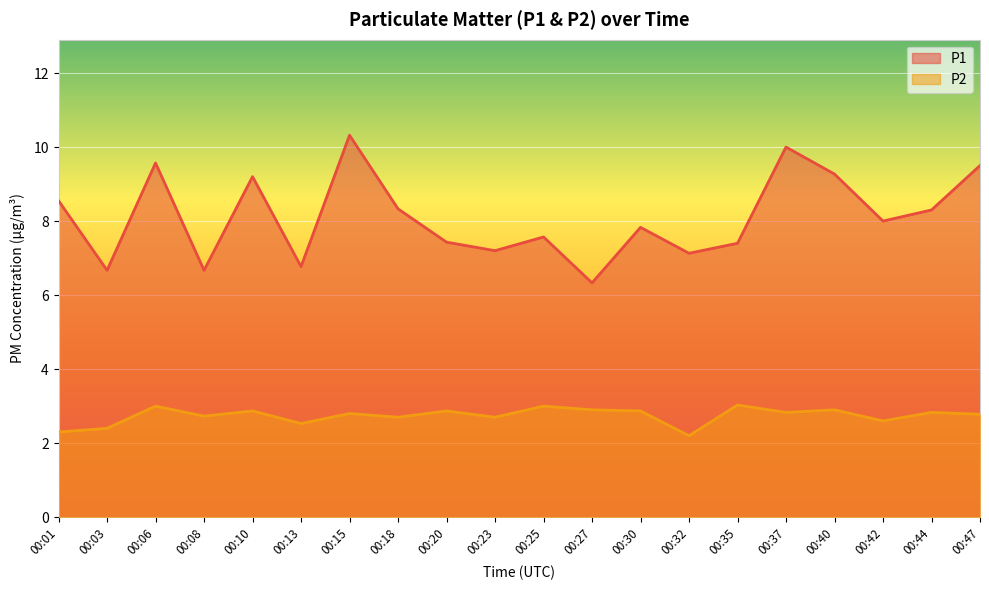

Which series has the largest total across all categories?

P1